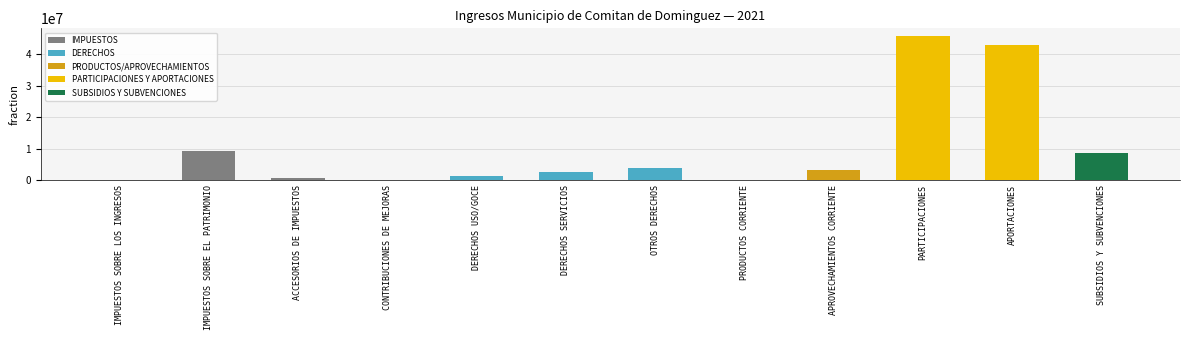

Between SUBSIDIOS Y SUBVENCIONES and IMPUESTOS SOBRE LOS INGRESOS, which is larger?

SUBSIDIOS Y SUBVENCIONES